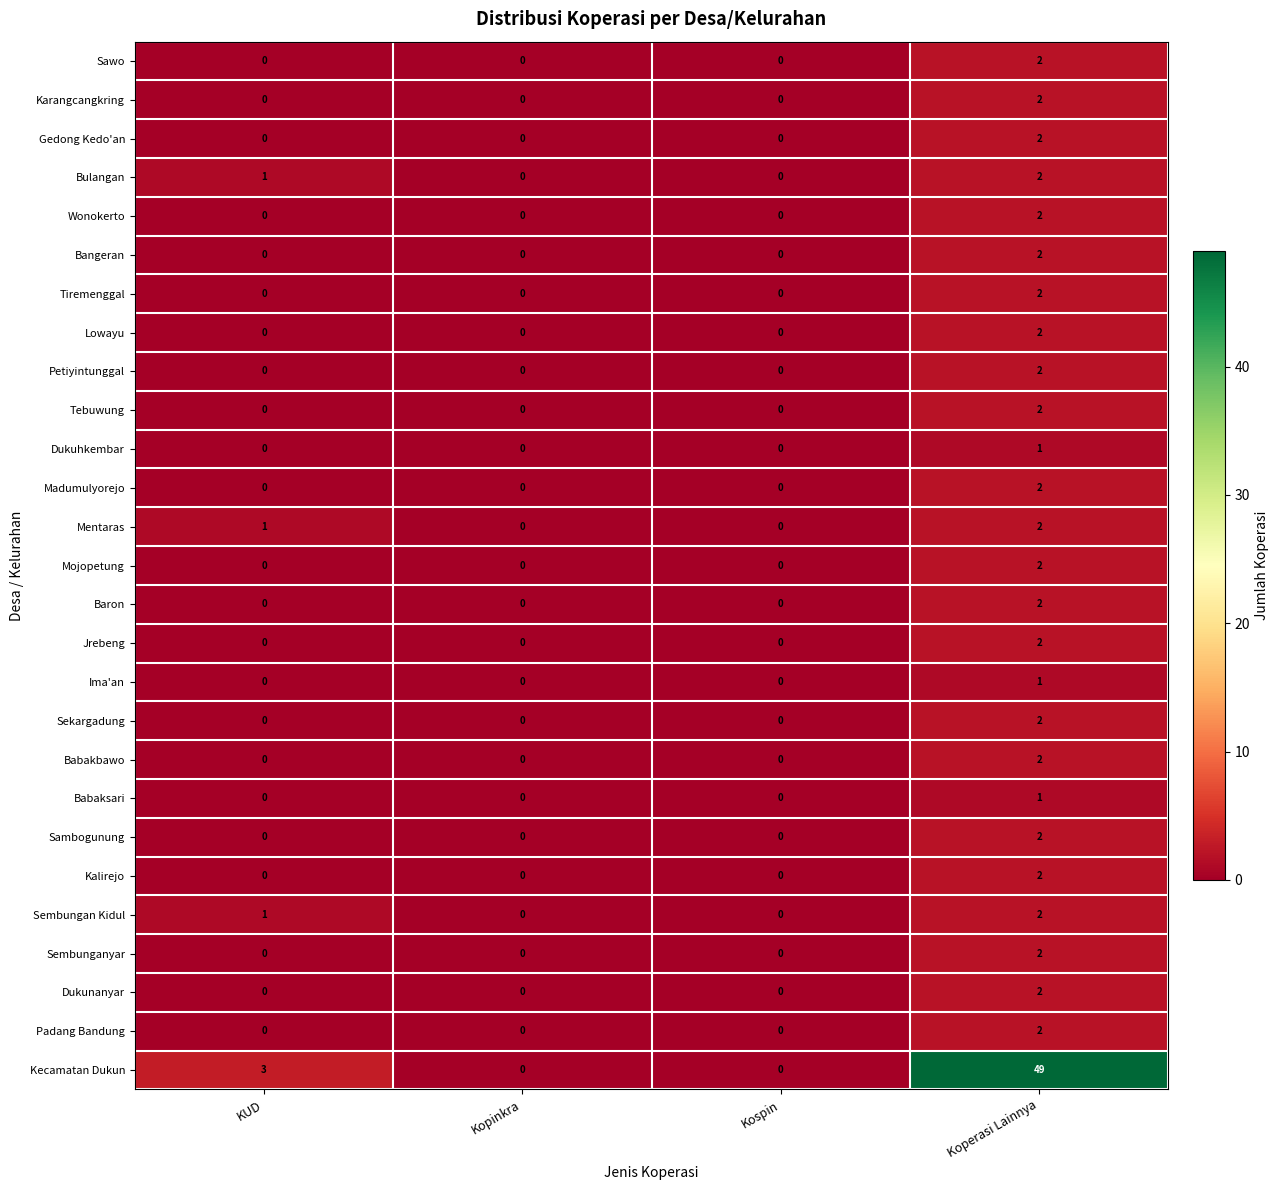

What is the difference between the highest and lowest values at Koperasi Lainnya?

48